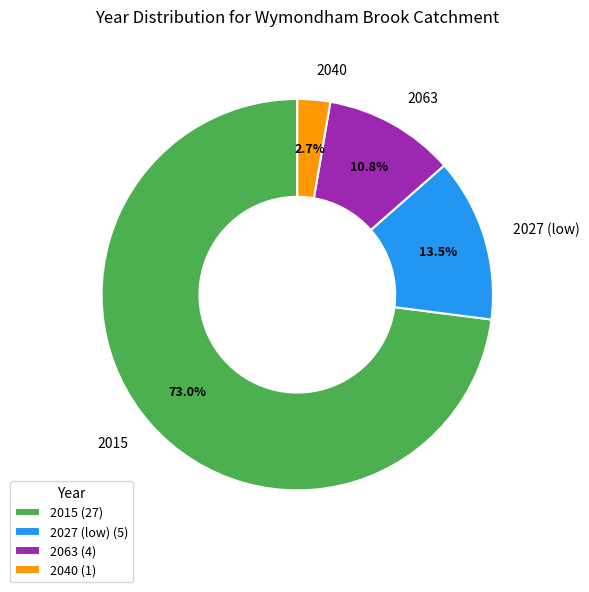

Which has a higher value, 2027 (low) or 2015?

2015